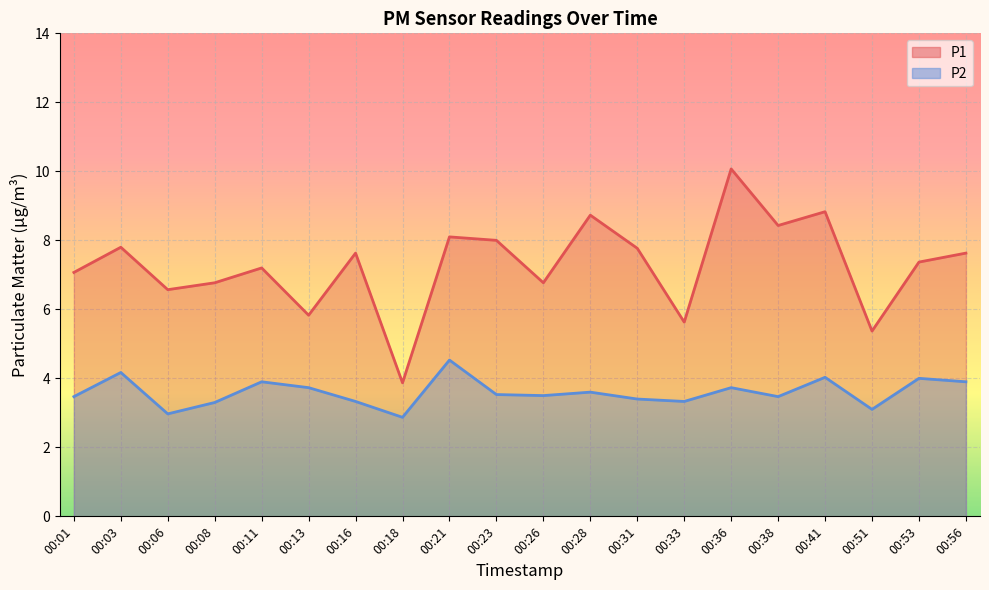

At which category does P2 reach its first local peak?

00:03